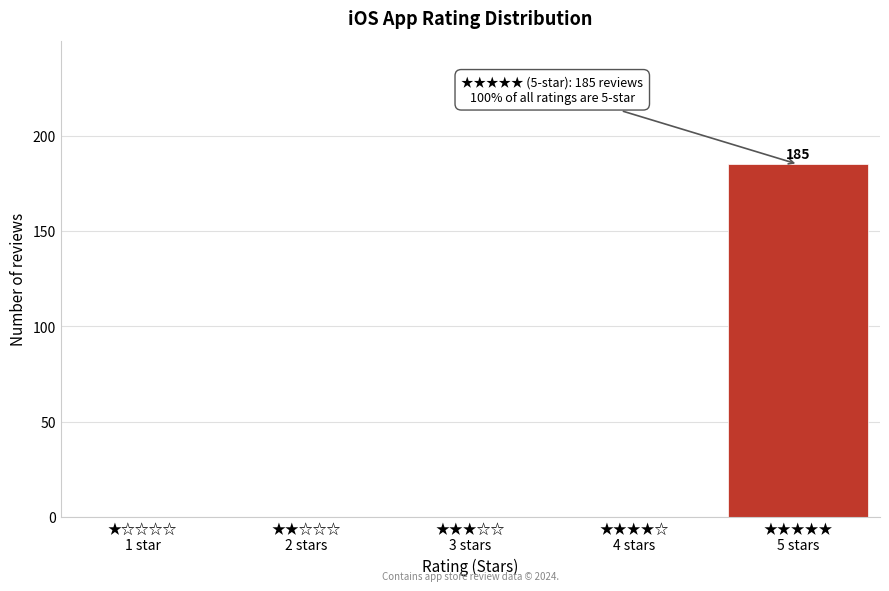

What is the greatest value displayed?

185